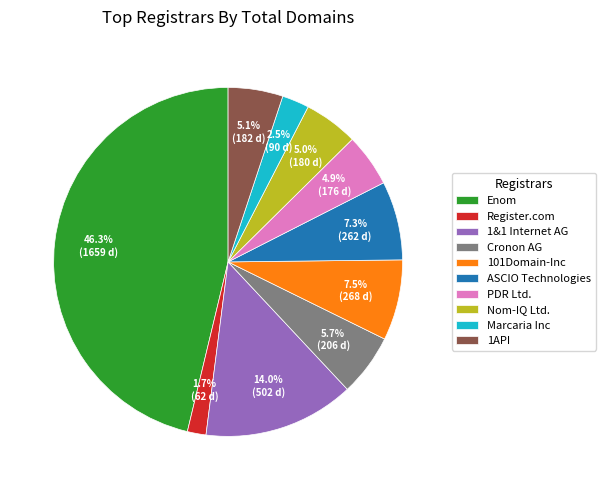

Is ASCIO Technologies the majority of the pie?

No